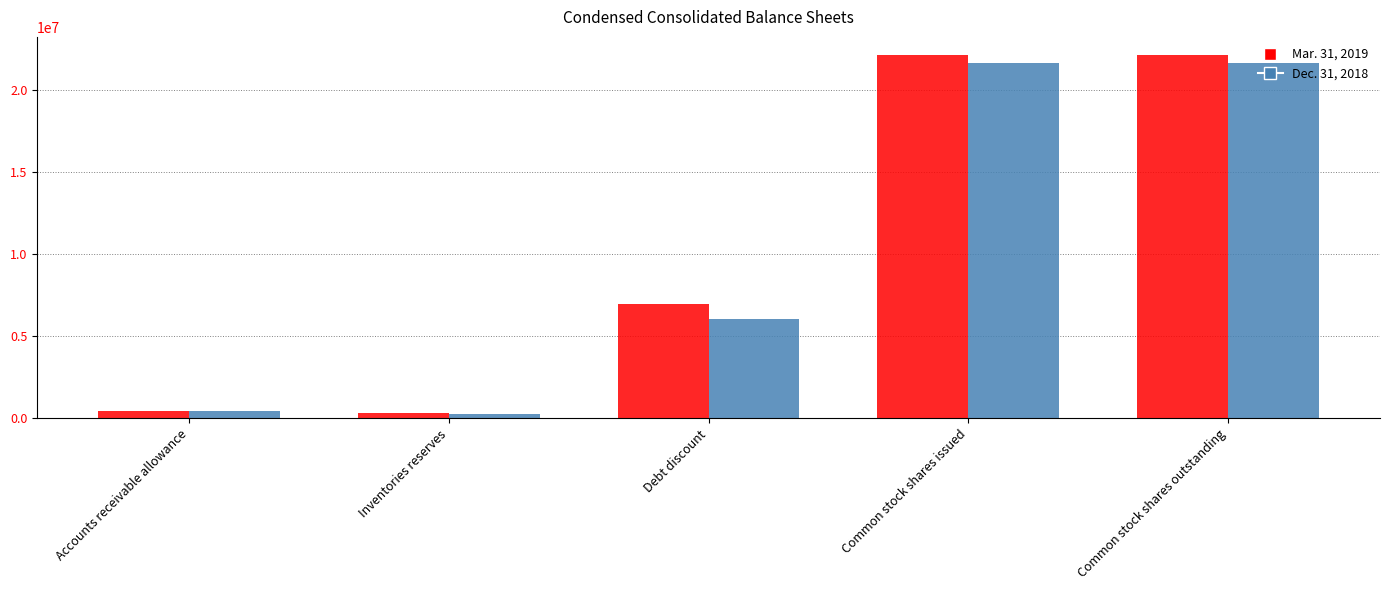

What is the difference between the Mar. 31, 2019 values at Common stock shares issued and Accounts receivable allowance?

21723147